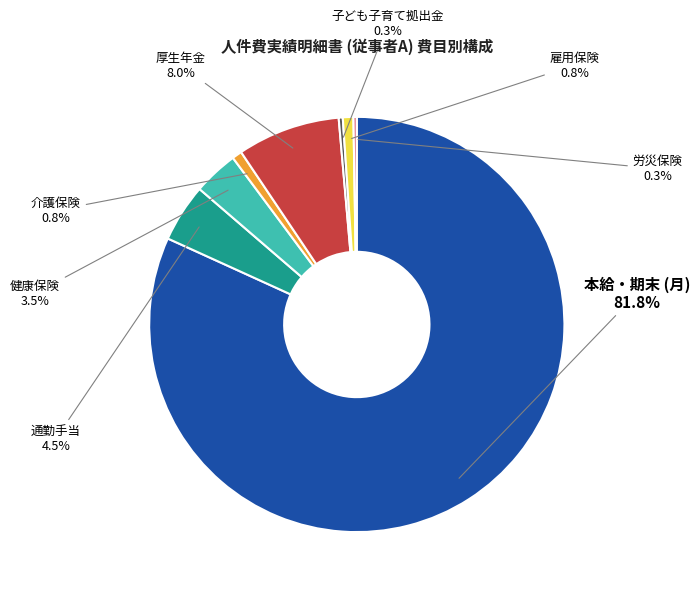

Is there any slice that represents more than half of the pie?

Yes